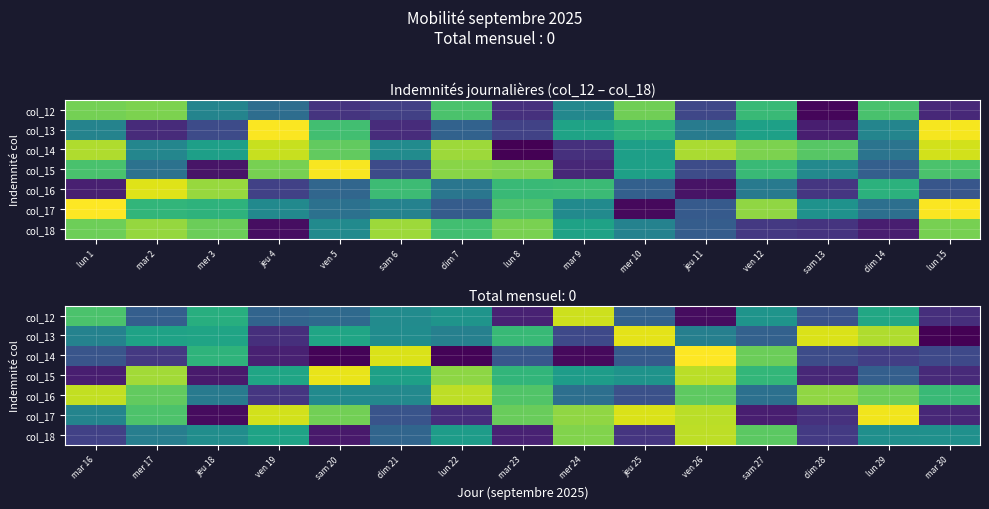

What is the total value across all series at jeu 18?

-0.1